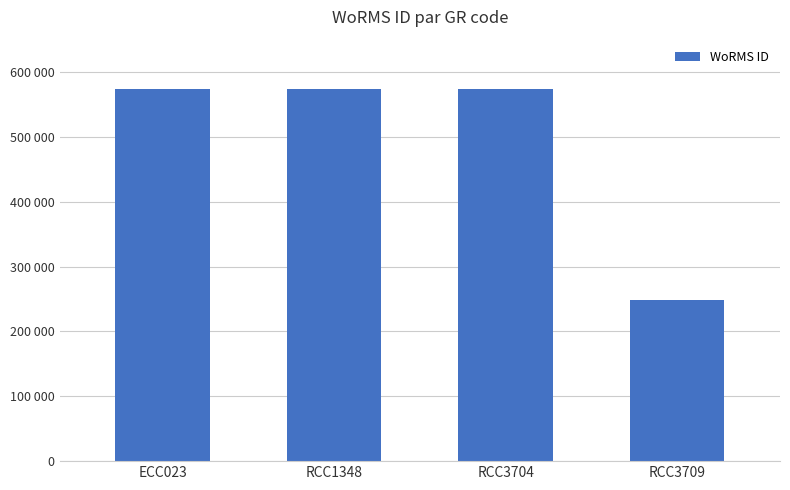

The value at RCC1348 is 869431. True or false?

False